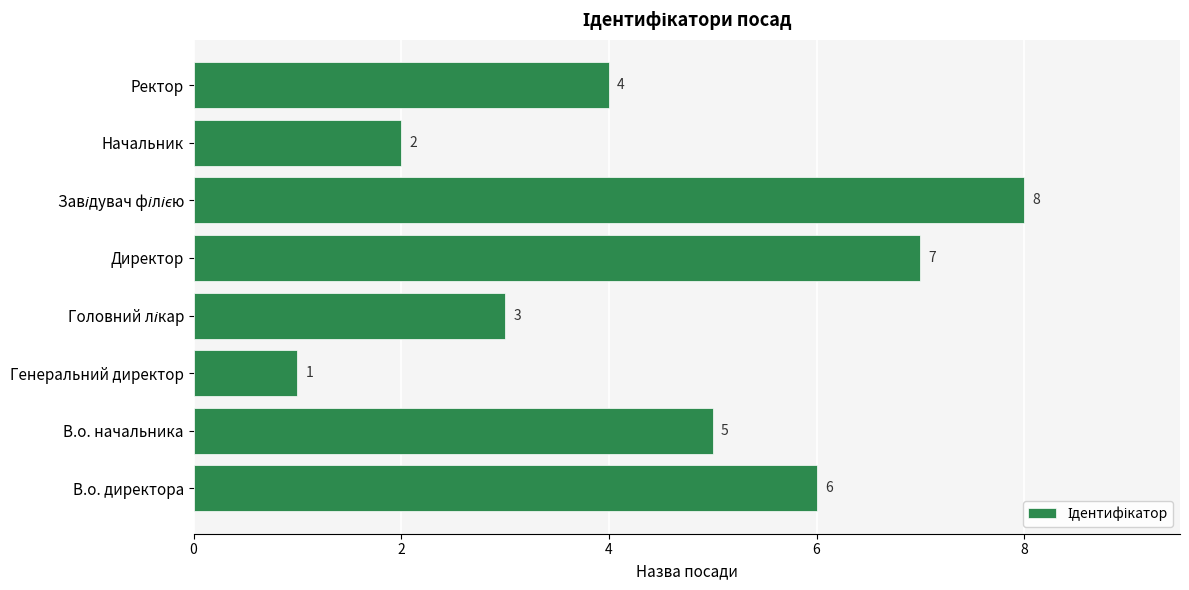

What is the greatest value displayed?

8